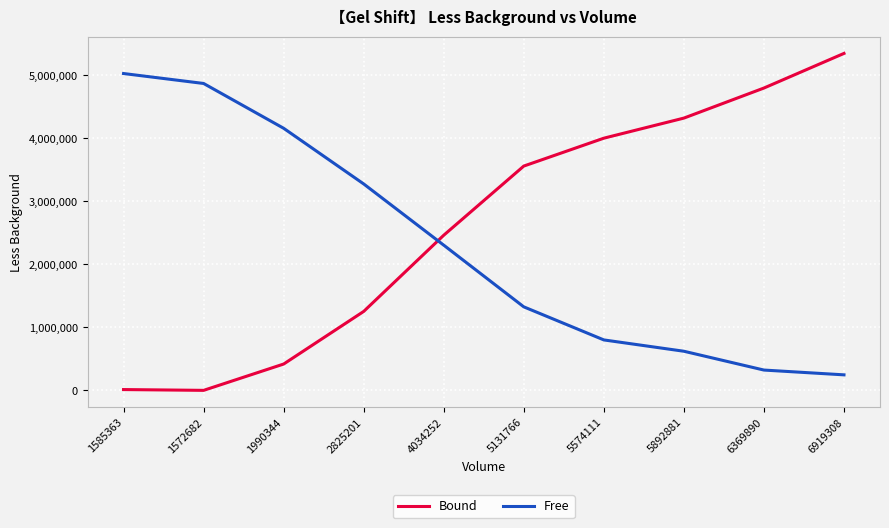

Read the Free value at 5131766.

1325077.0